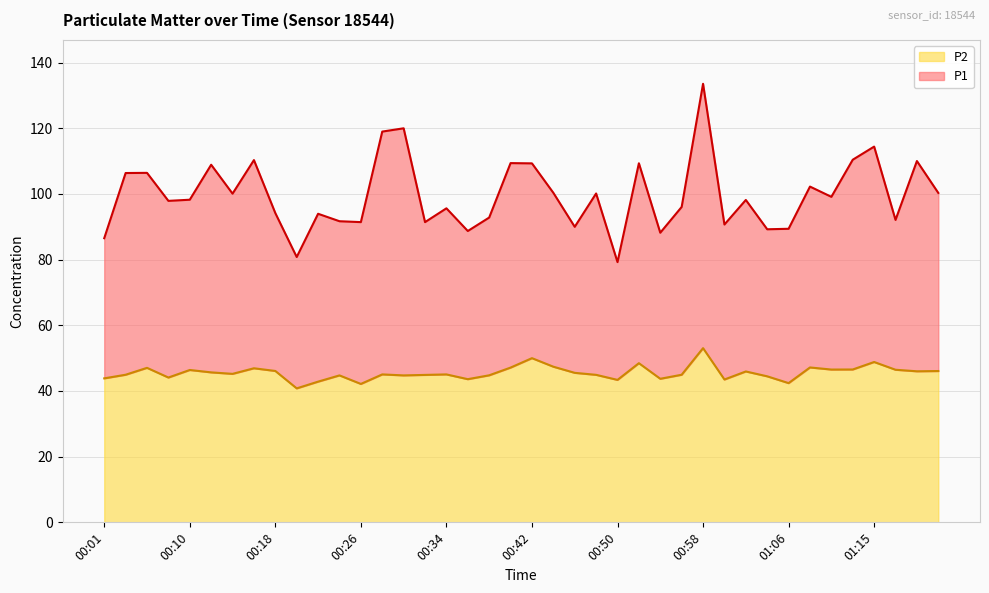

What is the minimum value shown in the chart?

40.8